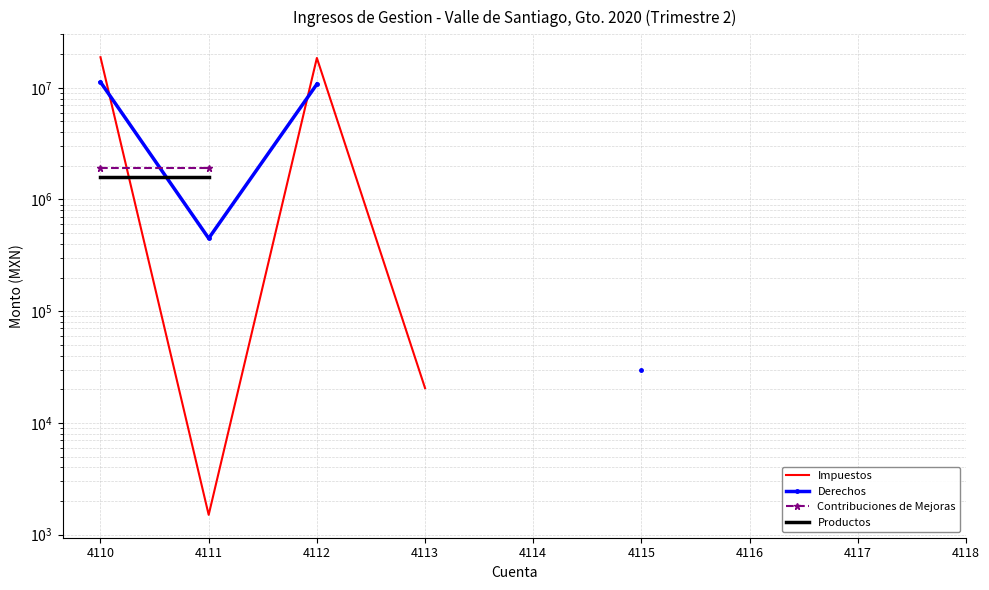

True or false: Impuestos has a value of 267858.6 at 4117.

True